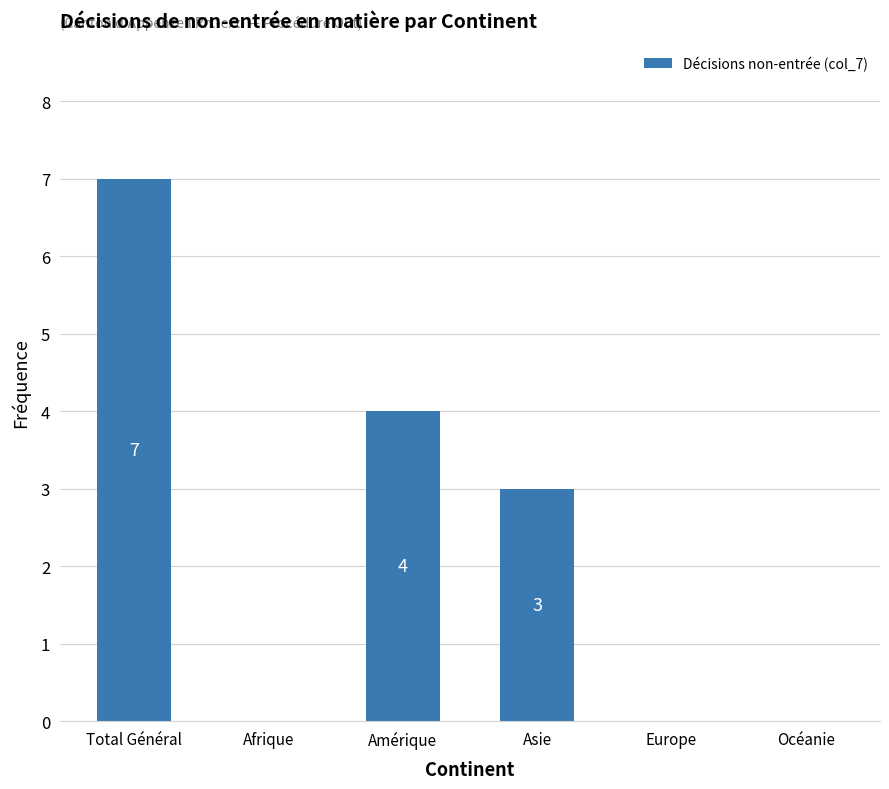

How many values are above zero?

3